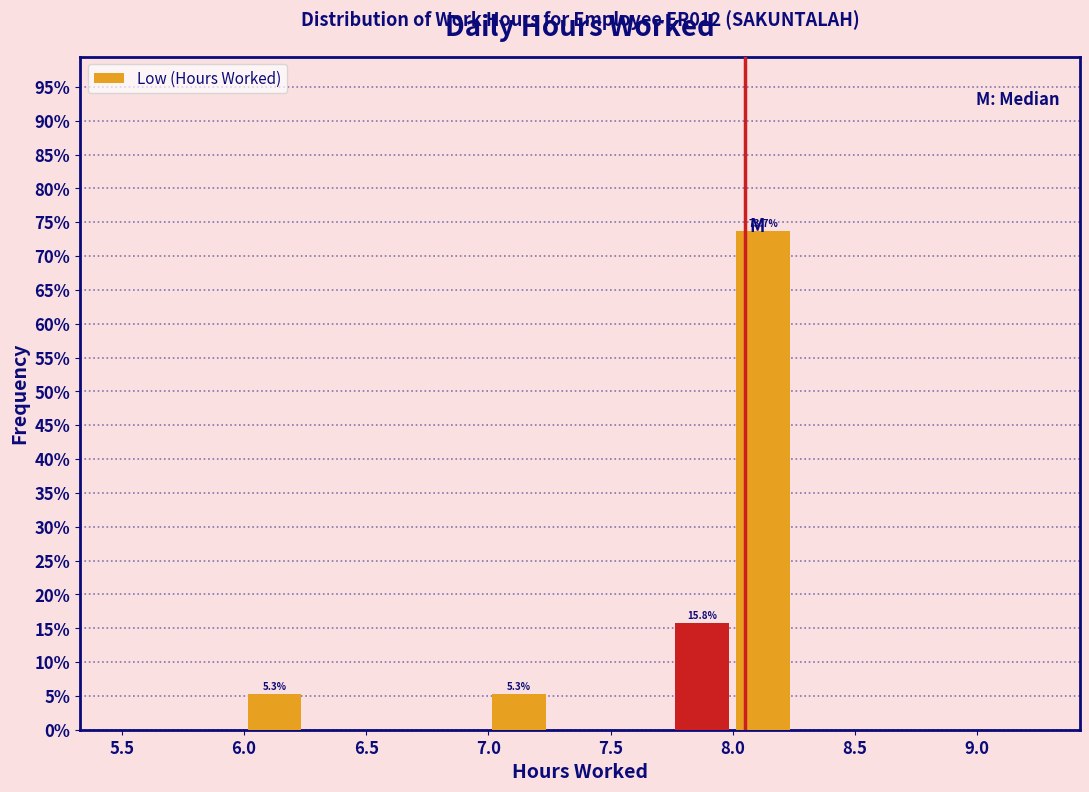

Which range on the x-axis has the tallest bar?

8.00 to 8.25